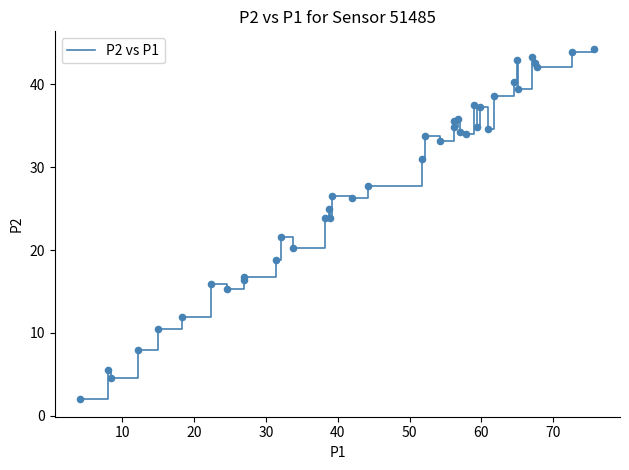

What is the maximum value shown in the chart?

44.3